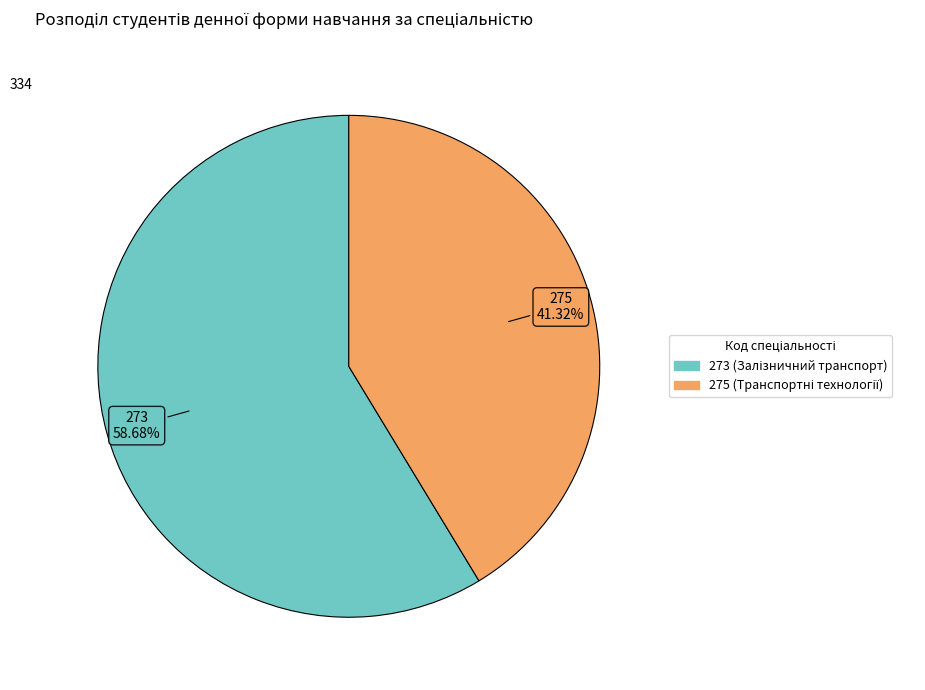

What portion of the pie excludes 273?

41.3%